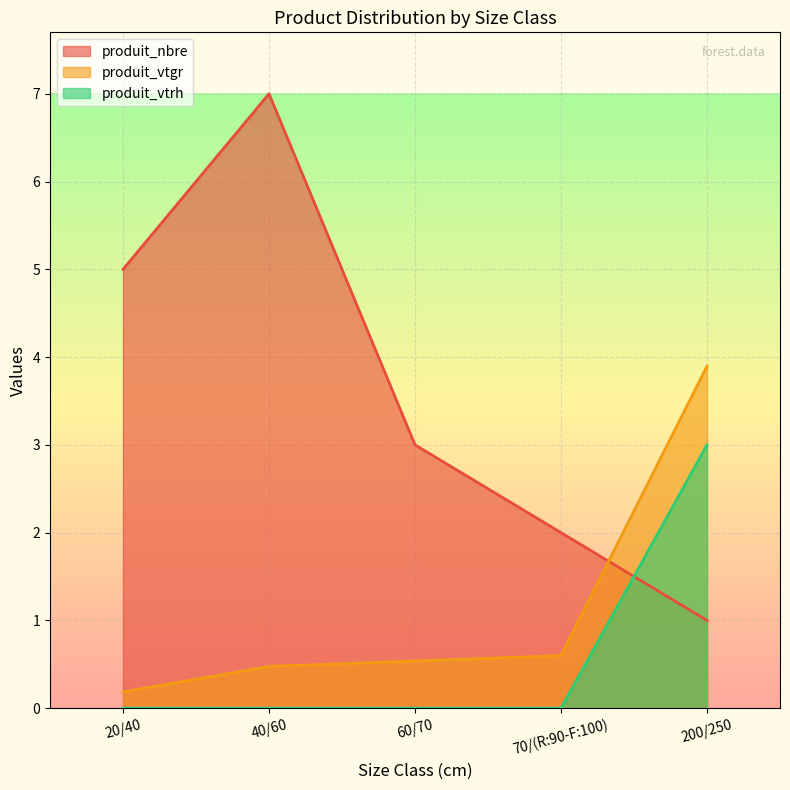

What is the total value across all series at 40/60?

7.5